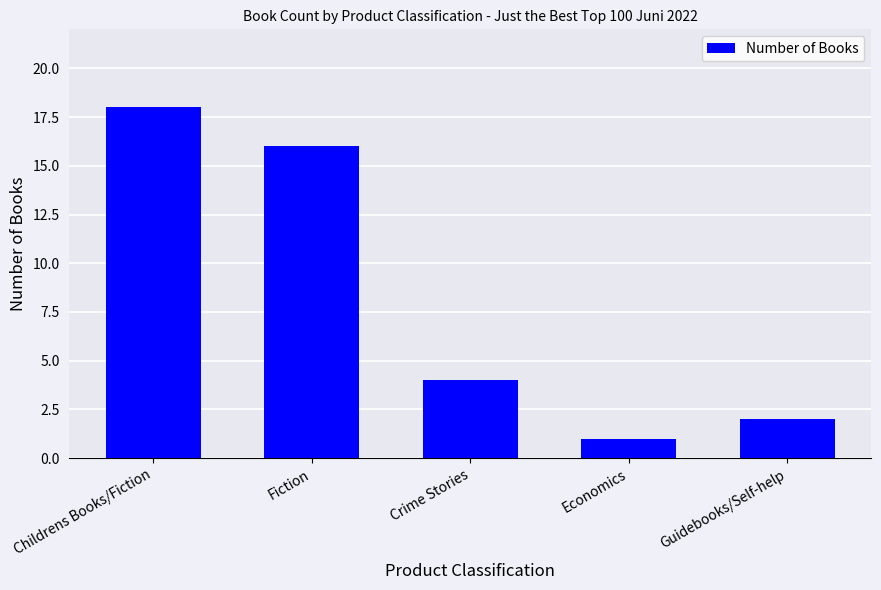

True or false: the data shows 1 at Economics.

True